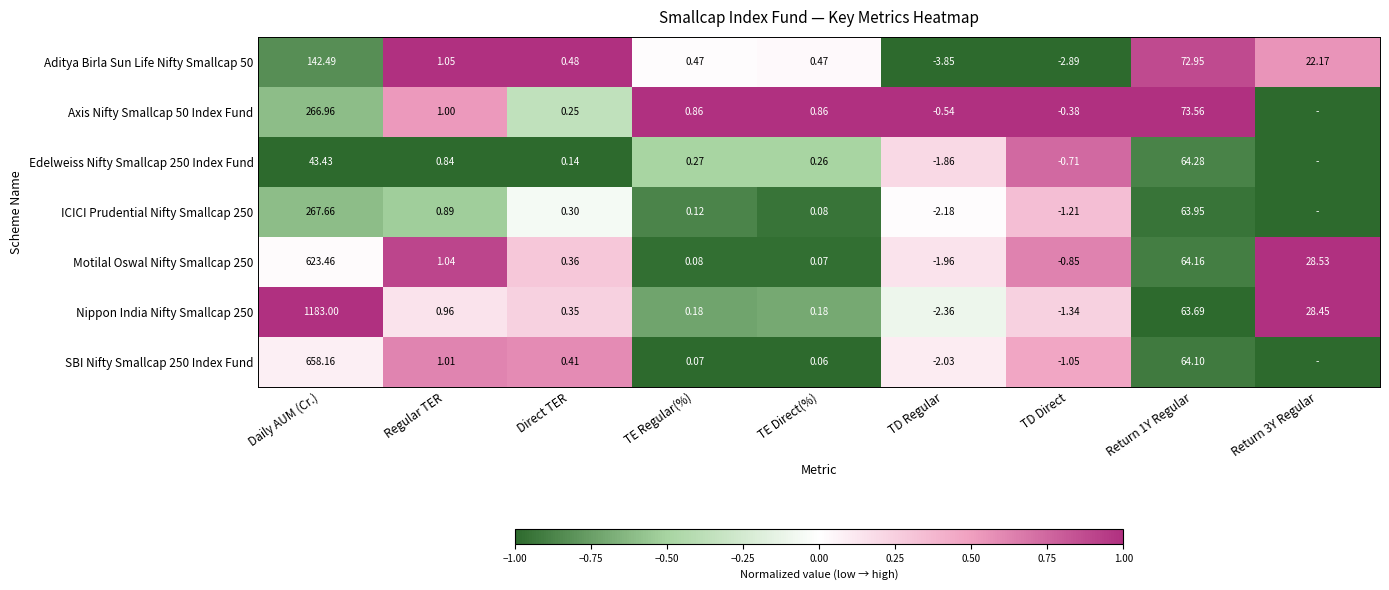

Which category has the highest value in the Motilal Oswal Nifty Smallcap 250 series?

Daily AUM (Cr.)